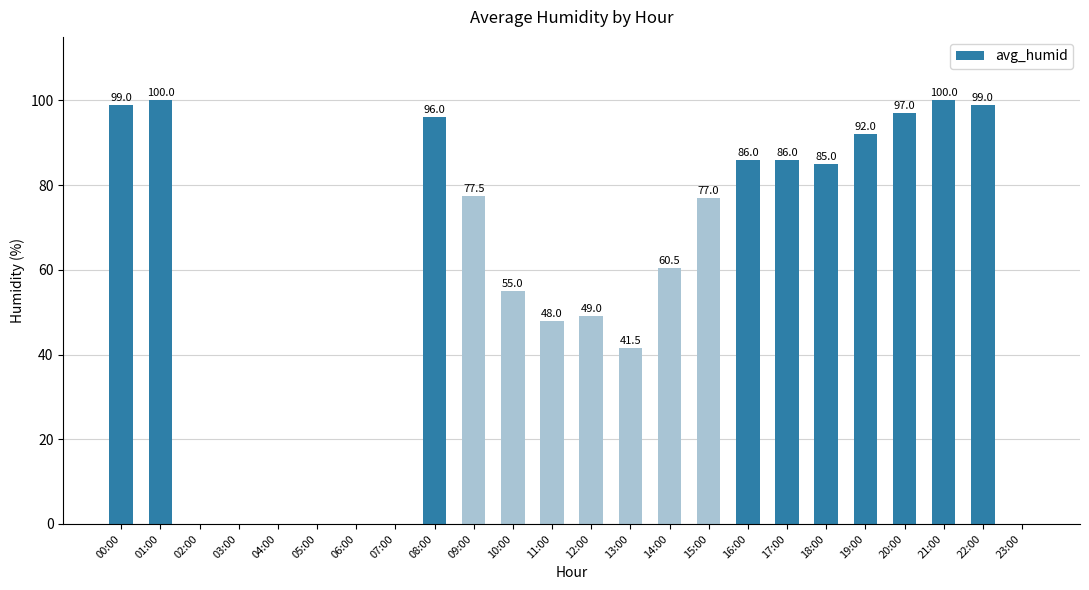

What is the greatest value displayed?

100.0